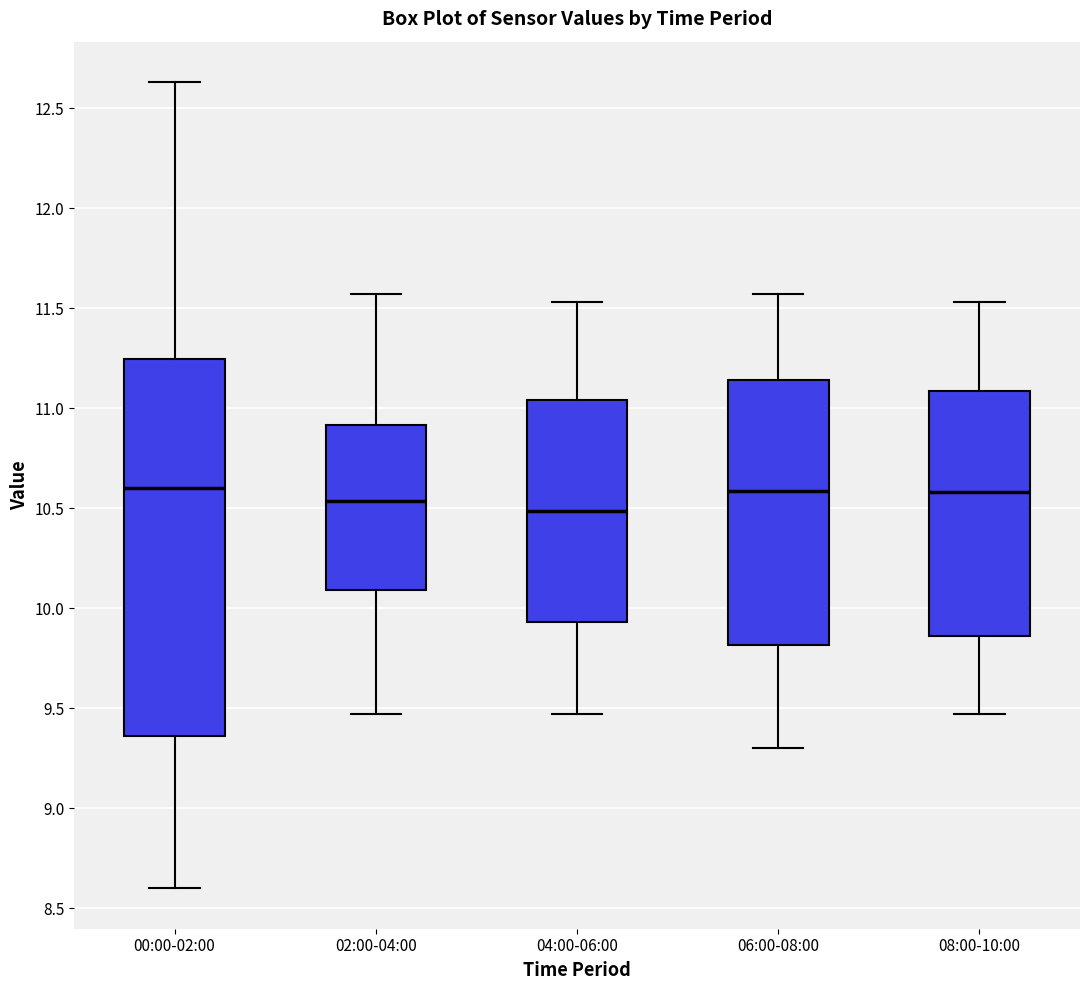

Which box has the lowest median line?

04:00-06:00